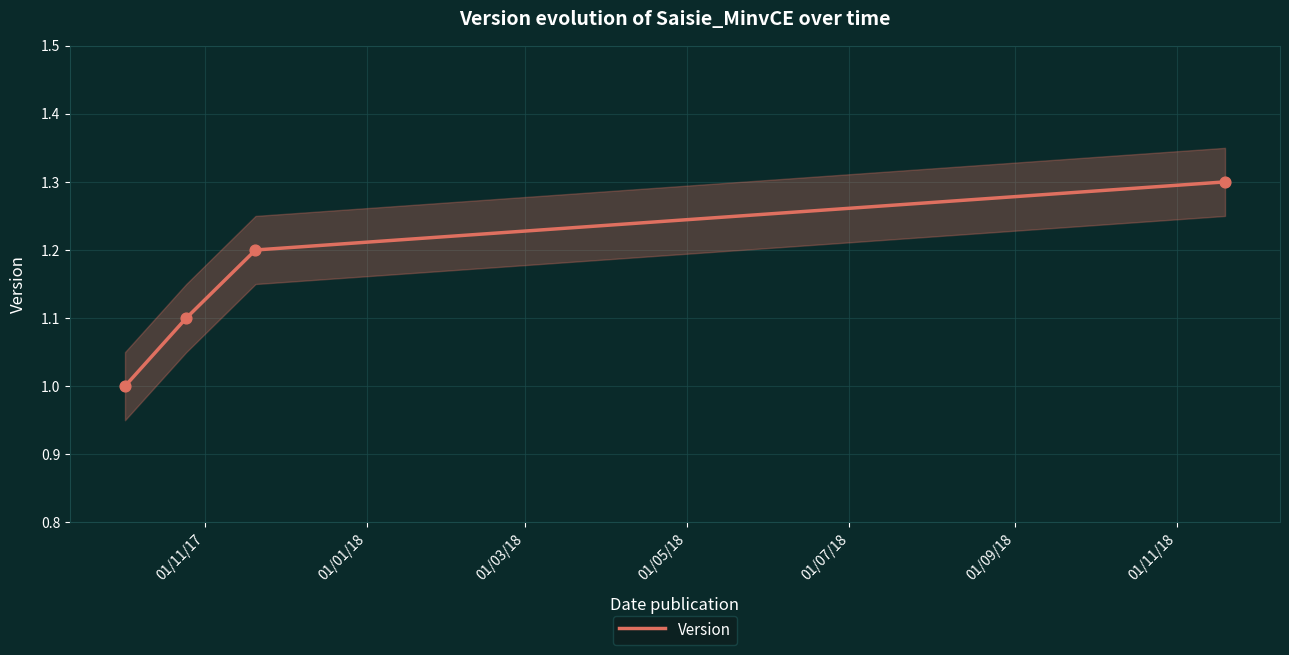

True or false: Version has more than 1 points higher than both neighbors.

False